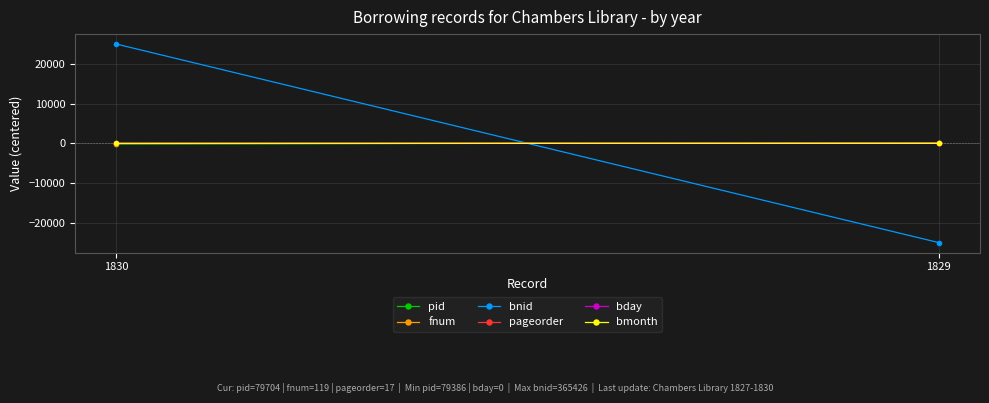

The bday series shows -4.5 at 1830. True or false?

True